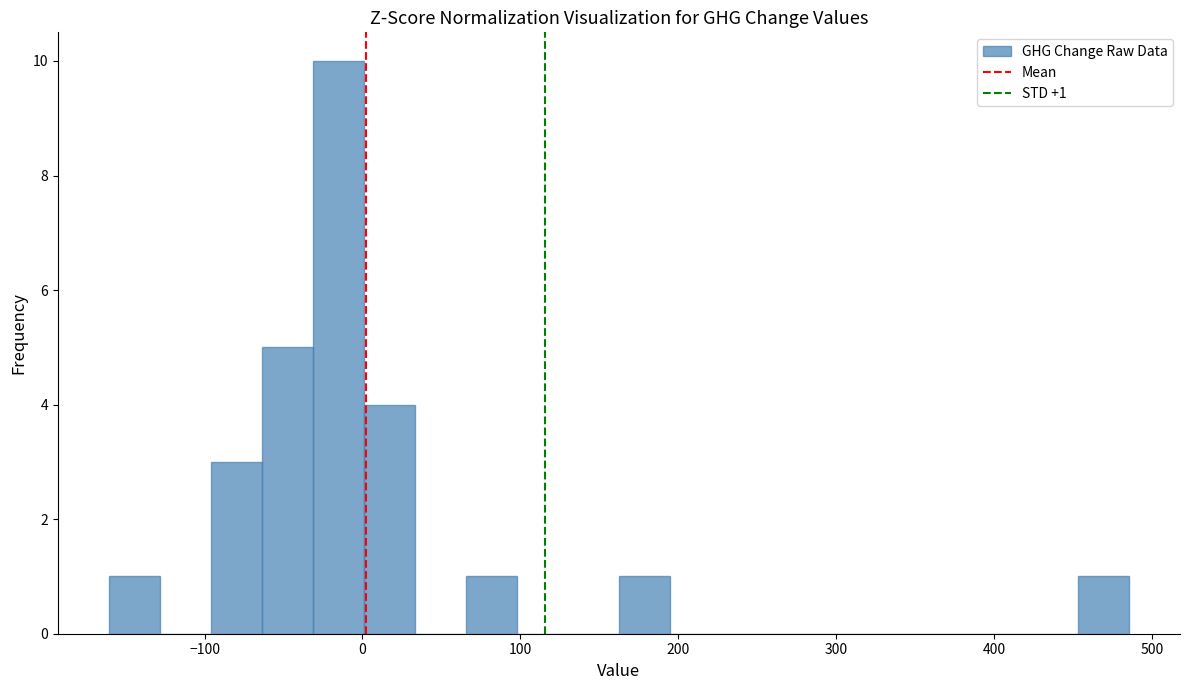

Around what value on the x-axis is the tallest bar? Give the approximate position of its centre, as read against the axis.

-20